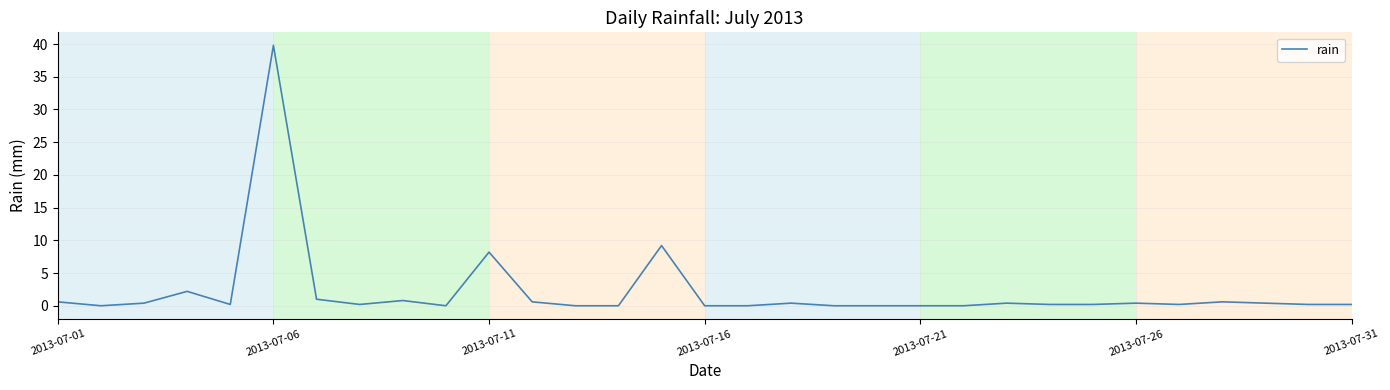

What is the maximum value shown in the chart?

39.8